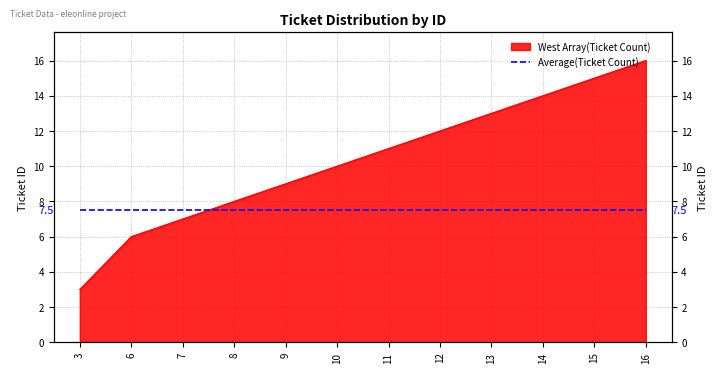

Which label corresponds to the largest value in the chart?

16